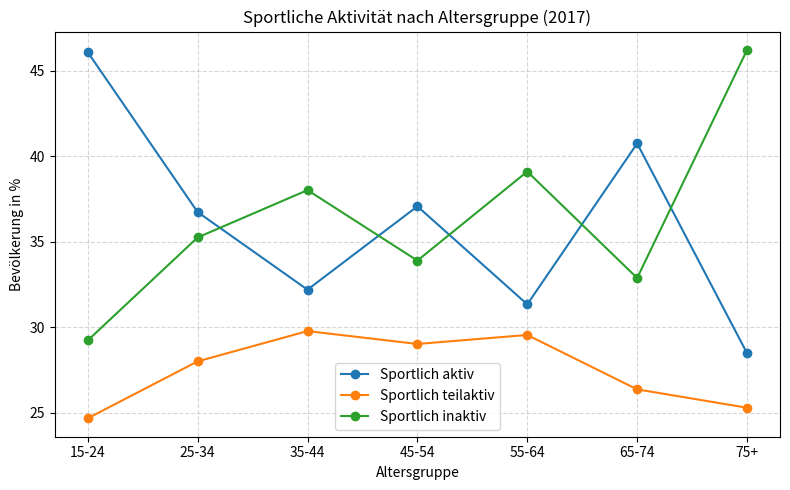

The value of Sportlich inaktiv at 35-44 is 20.8. True or false?

False